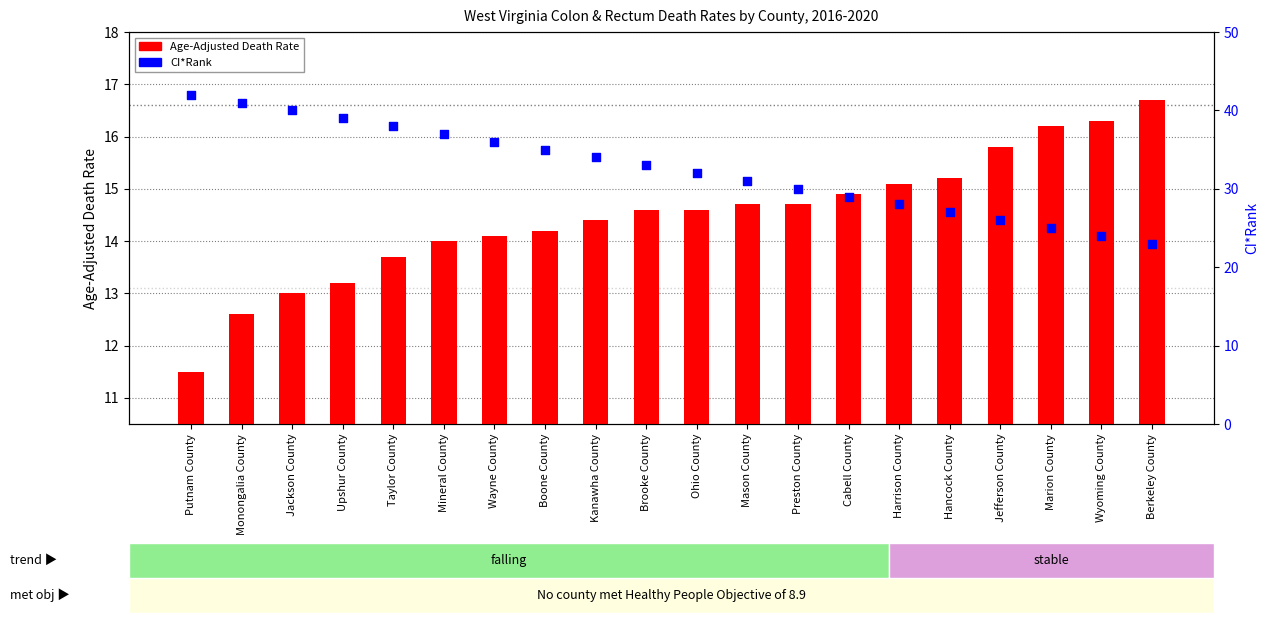

Which series contains the lowest Y value?

Age-Adjusted Death Rate